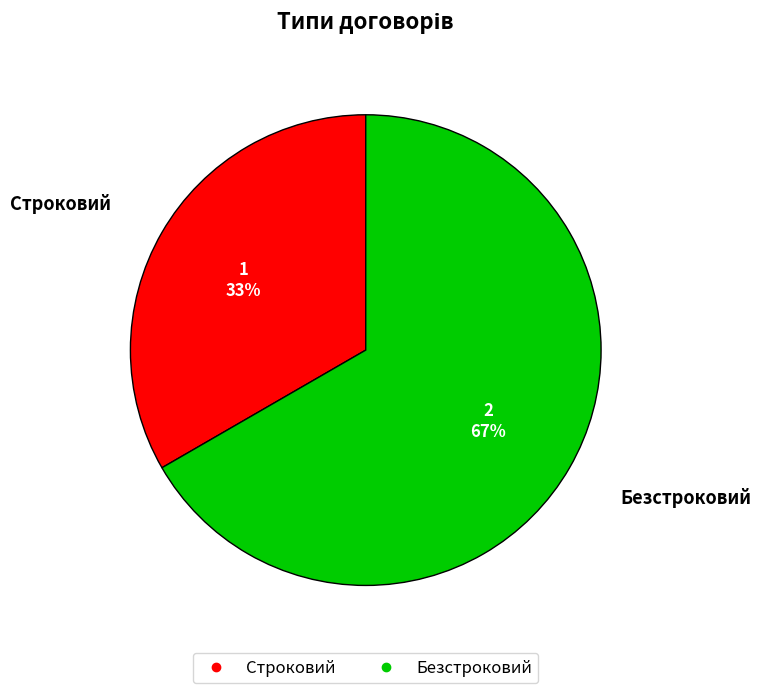

Which slice is the smallest?

Строковий